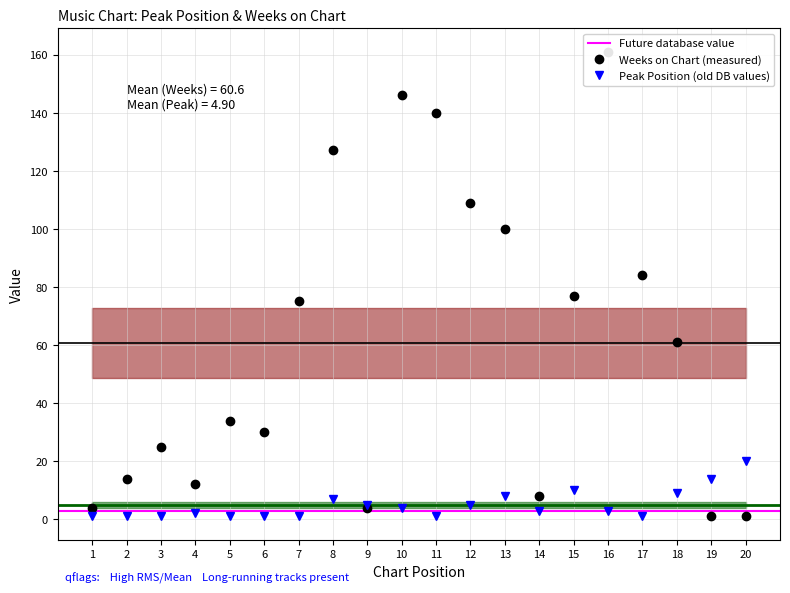

Rank the series by their maximum value, from lowest to highest.

Peak Position, Weeks on Chart